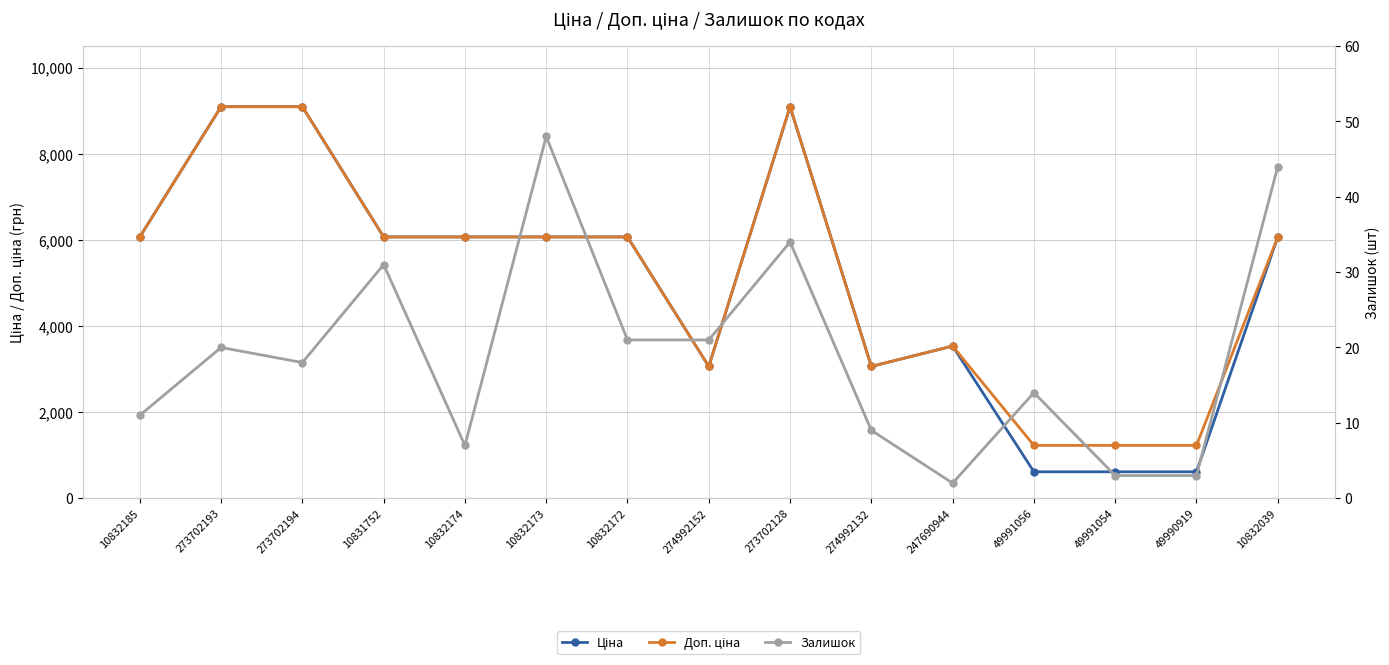

True or false: Ціна and Доп. ціна cross at least once.

False